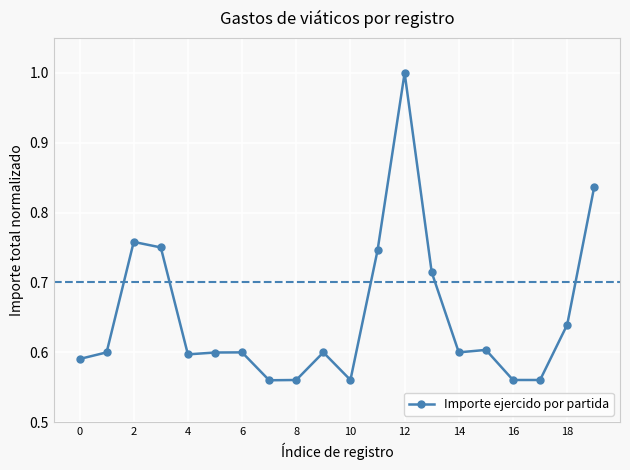

True or false: there are more than 0 points higher than both neighbors.

True